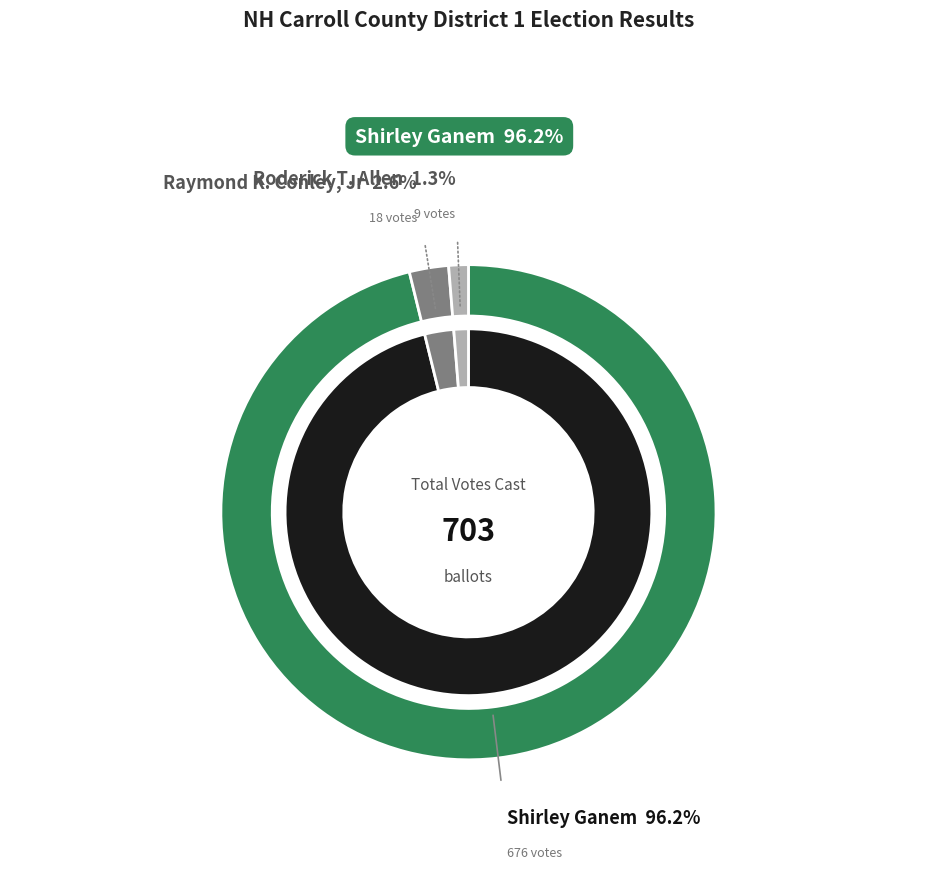

Count the number of slices in the pie.

3